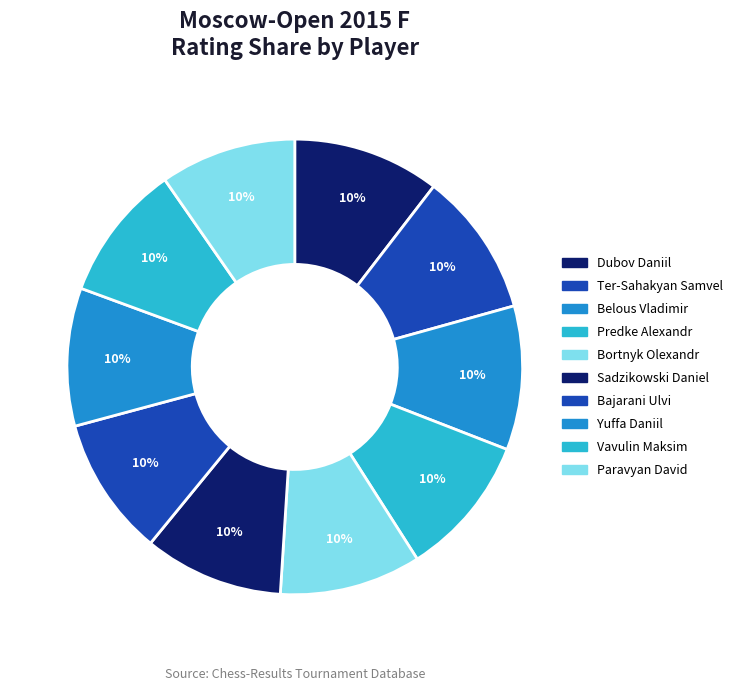

What percentage is the Dubov Daniil slice, to the nearest percent?

10%